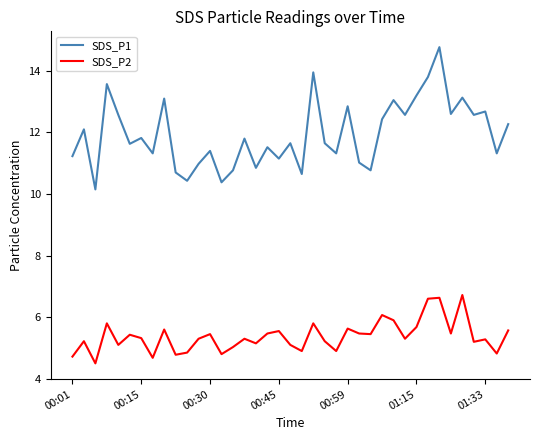

Which series has the largest total across all categories?

SDS_P1